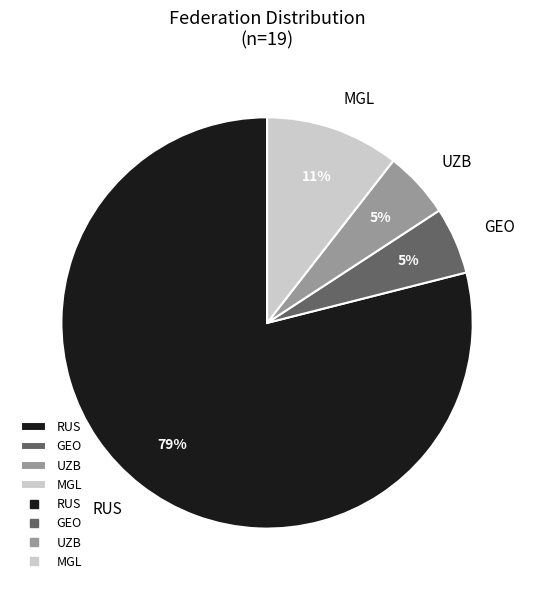

Which slice is the largest?

RUS